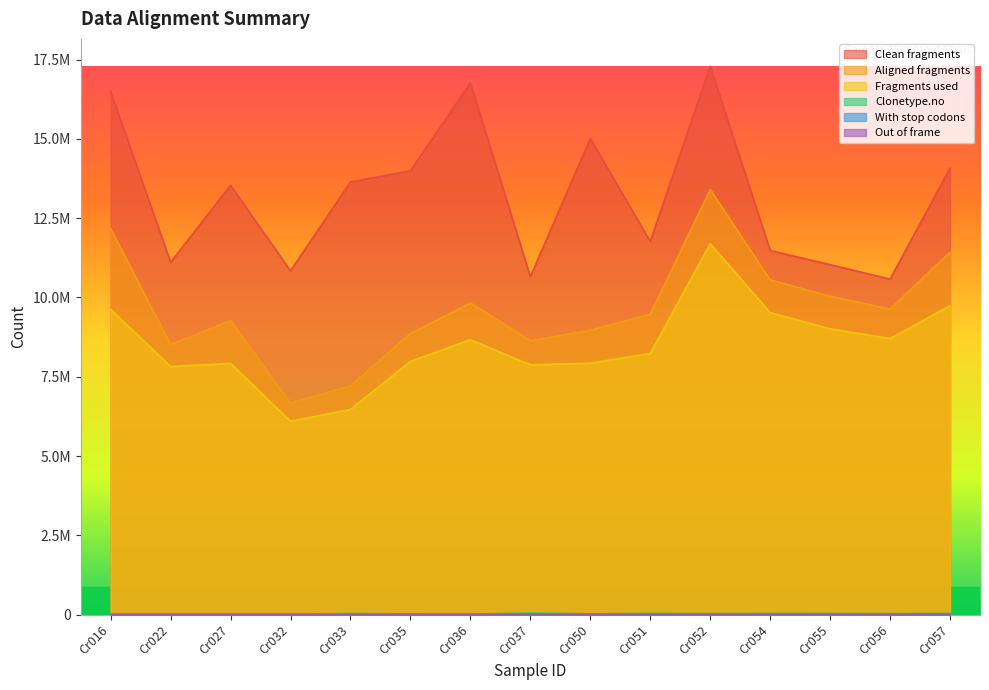

The value of Clonetype.no at Cr036 is 3624. True or false?

False